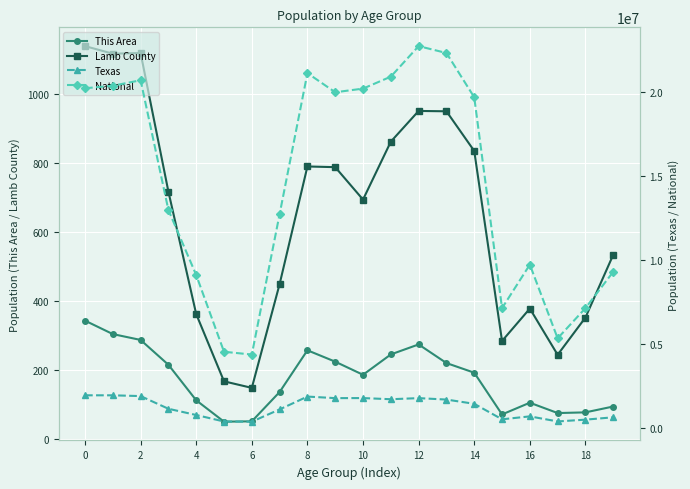

Rank the series by their maximum value, from highest to lowest.

National, Texas, Lamb County, This Area